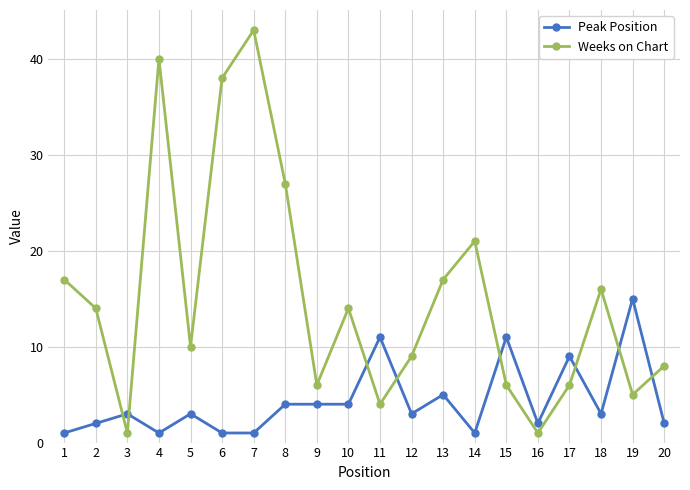

The Weeks on Chart series shows 27 at 8. True or false?

True